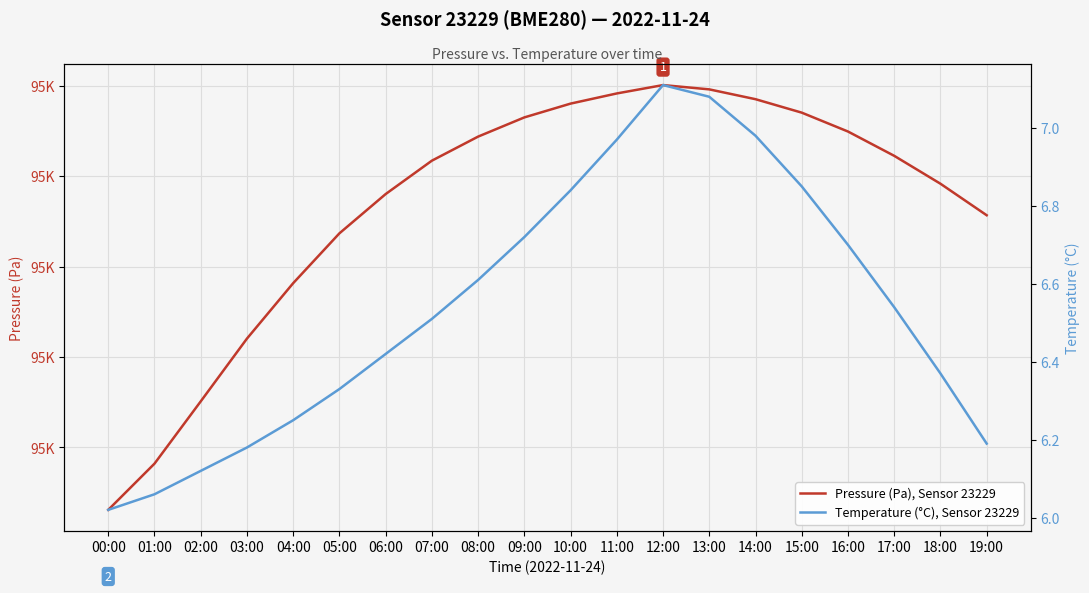

True or false: Pressure (Pa), Sensor 23229 has a value of 95411.3 at 17:00.

True